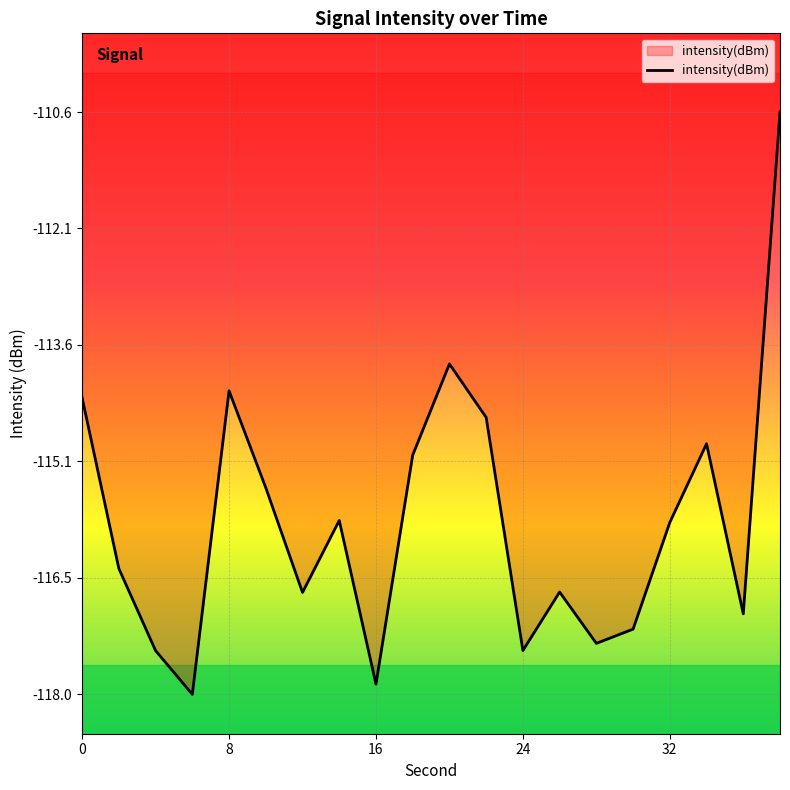

What is the sum of all values?

-2316.5